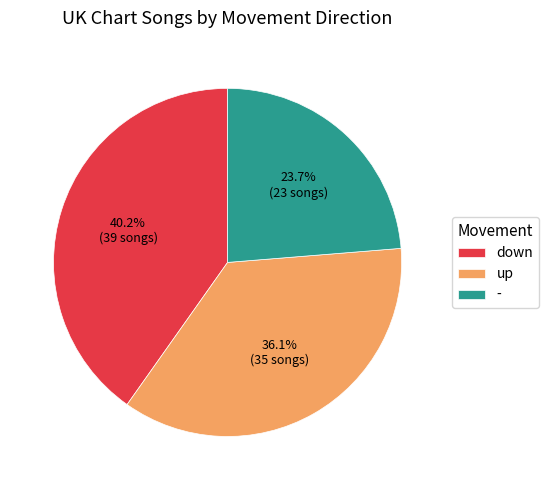

How many segments does this pie chart have?

3